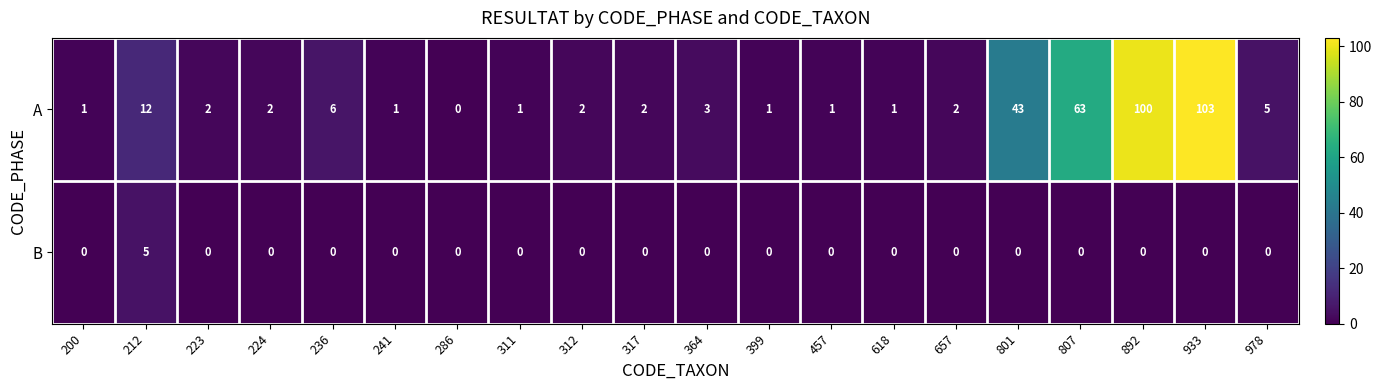

What is the greatest value displayed?

103